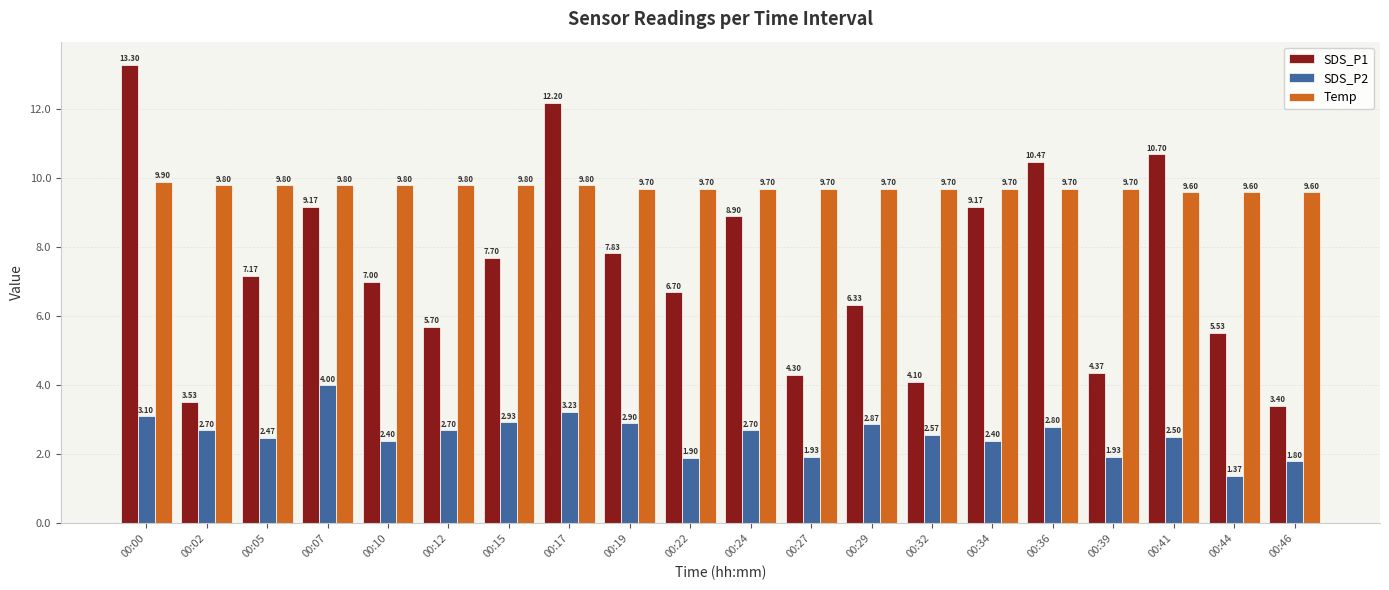

At which label does SDS_P1 reach its minimum?

00:46